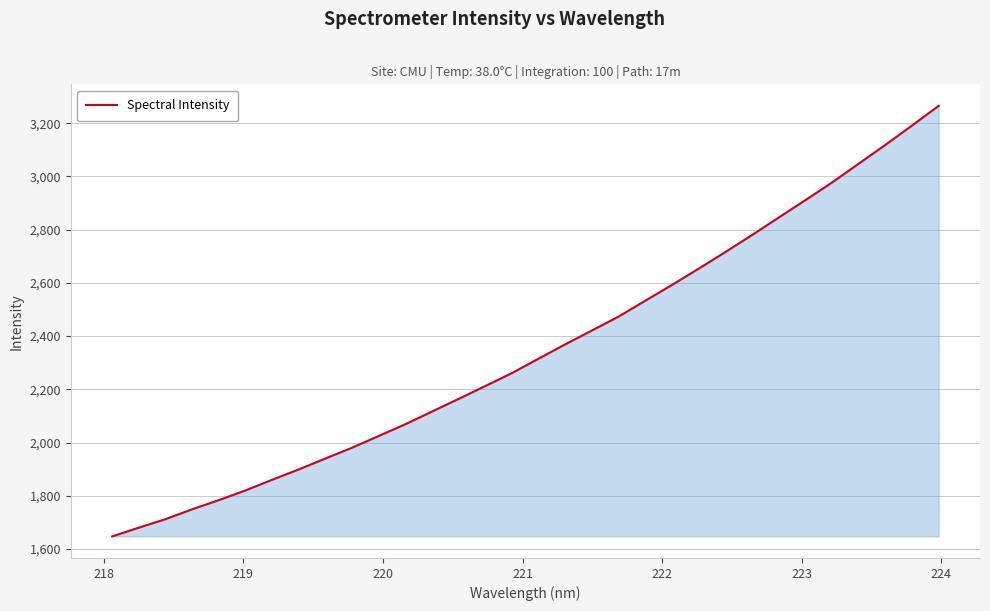

What is the greatest value displayed?

3265.3